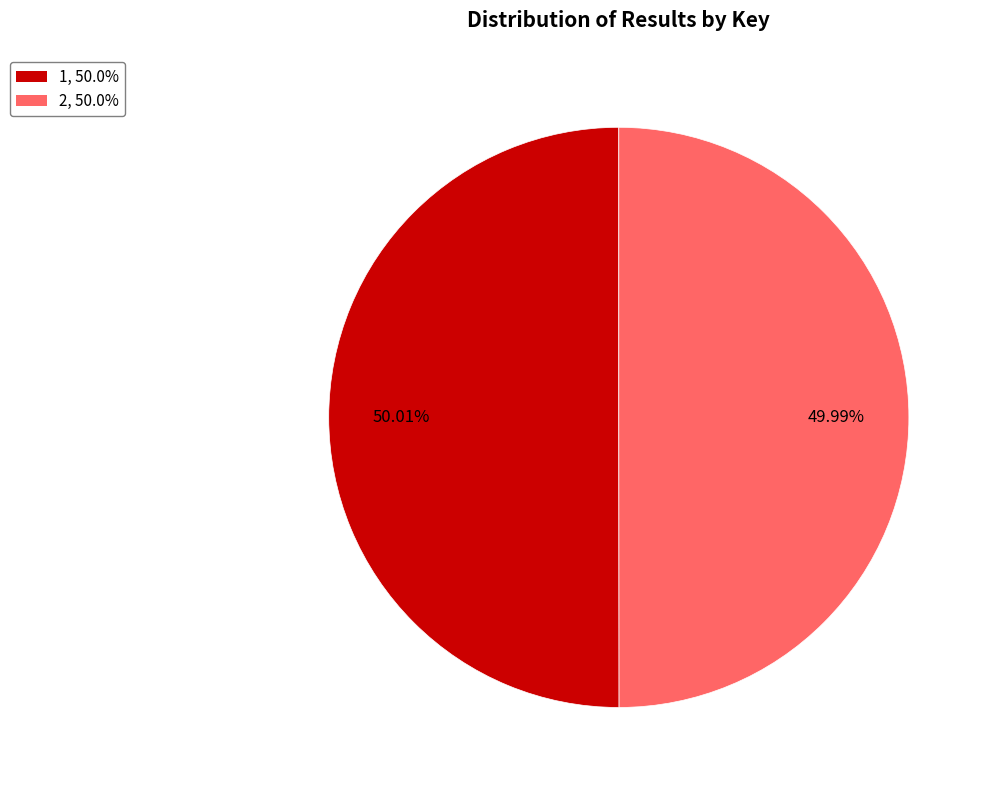

Does any single category account for the majority?

Yes